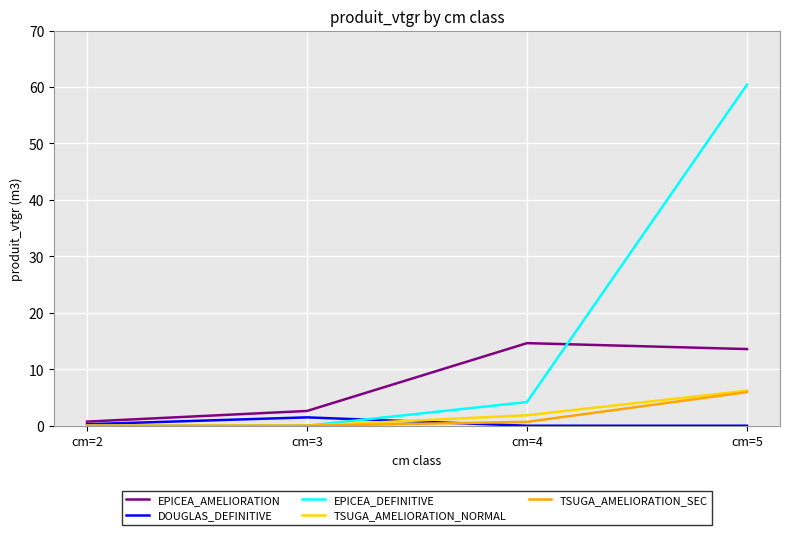

What is the approximate value of TSUGA_AMELIORATION_SEC at cm=4?

0.7